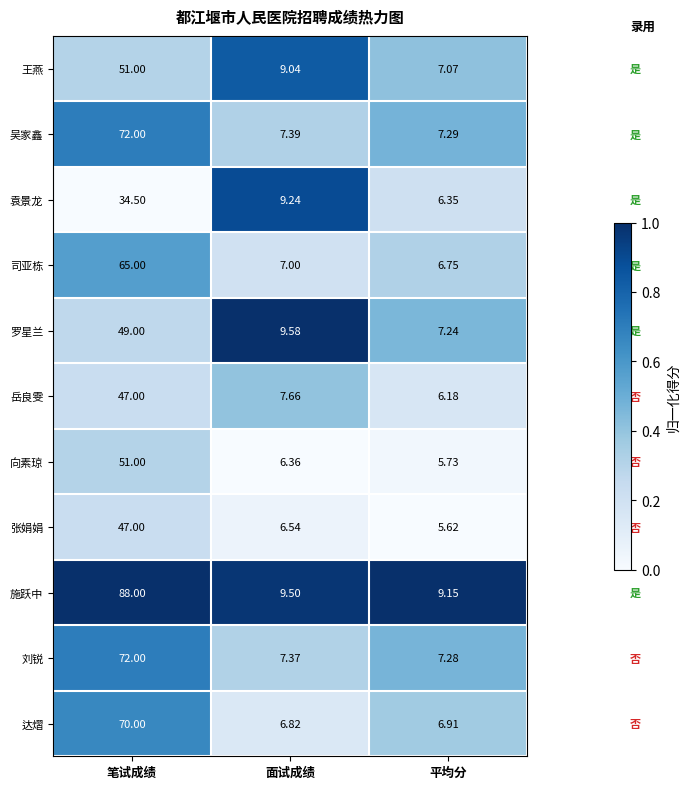

Count the number of data series in this chart.

11